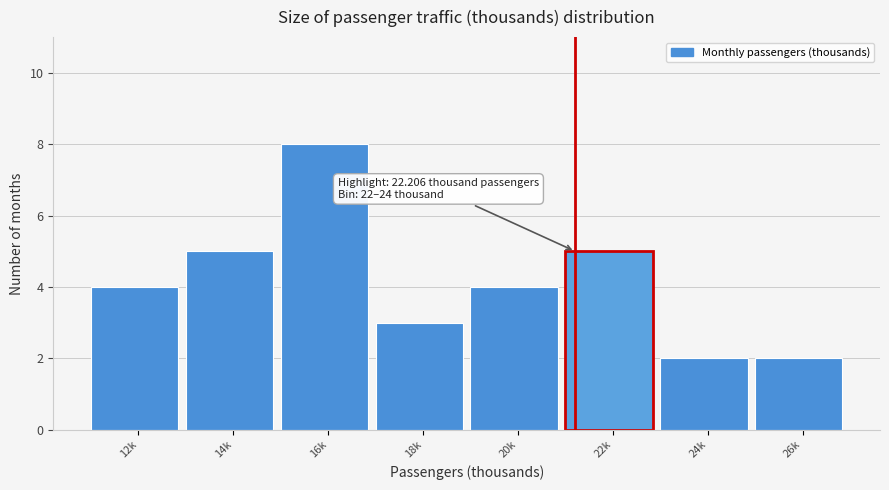

Reading left to right, list all the values displayed in this chart.

4	5	8	3	4	5	2	2